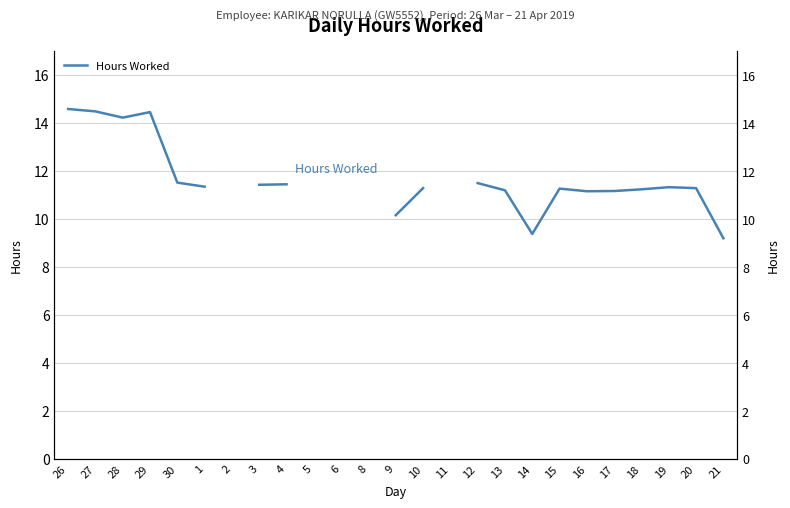

How many data points does each series have?

25